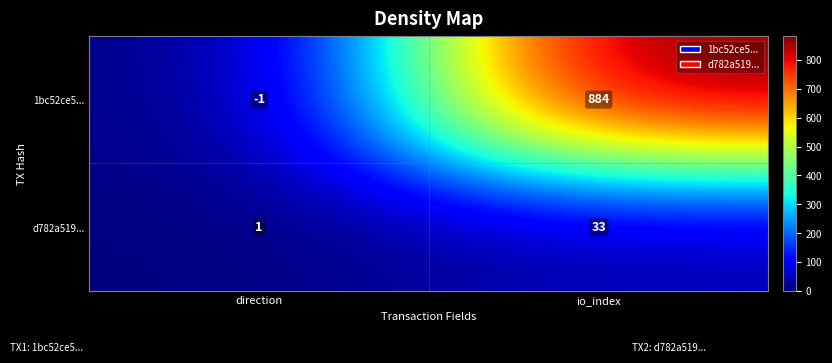

Which series has the widest spread of values?

1bc52ce5...